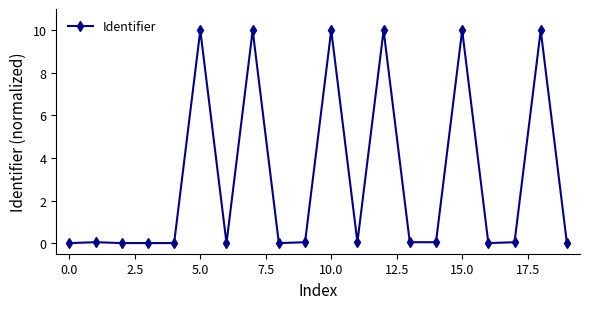

What is the maximum value shown in the chart?

10.0